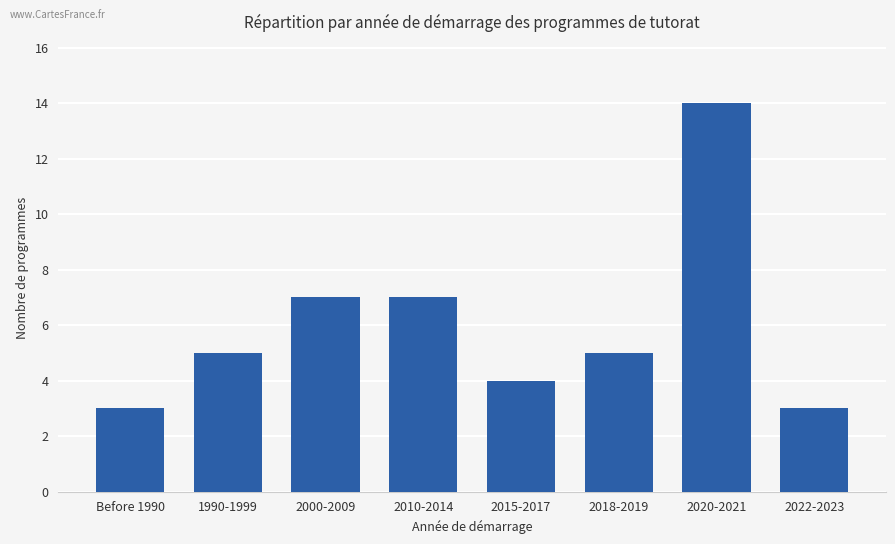

What position from the left is 2018-2019?

6